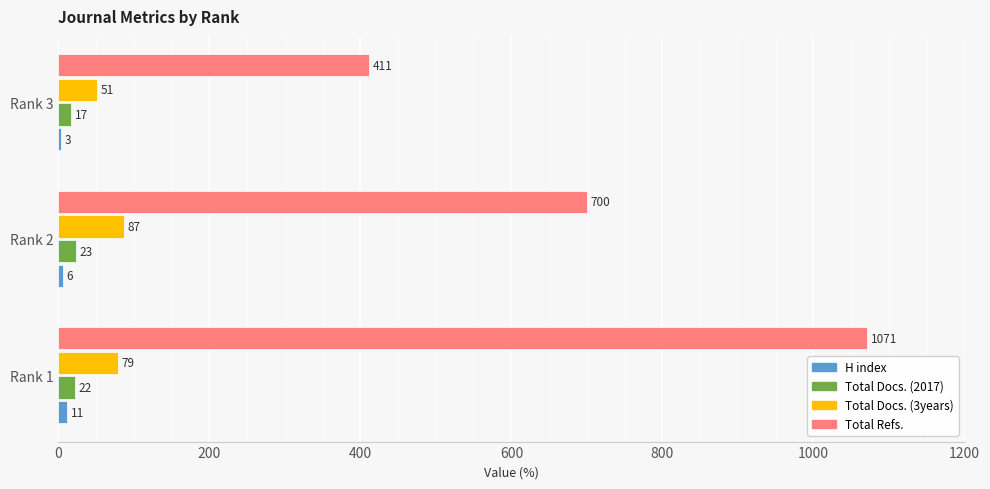

At which category does the chart reach its peak across all series?

Rank 1